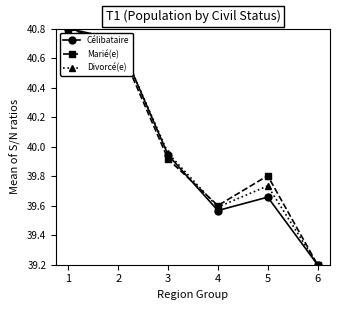

Where is the first local minimum for Marié(e)?

4